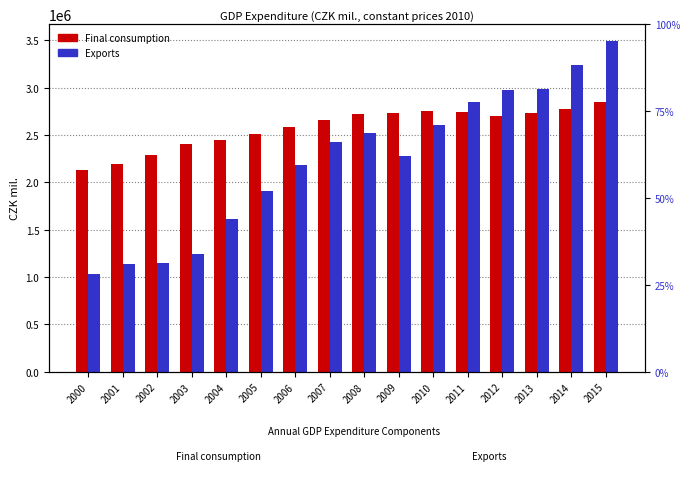

How many bars are there in total?

32